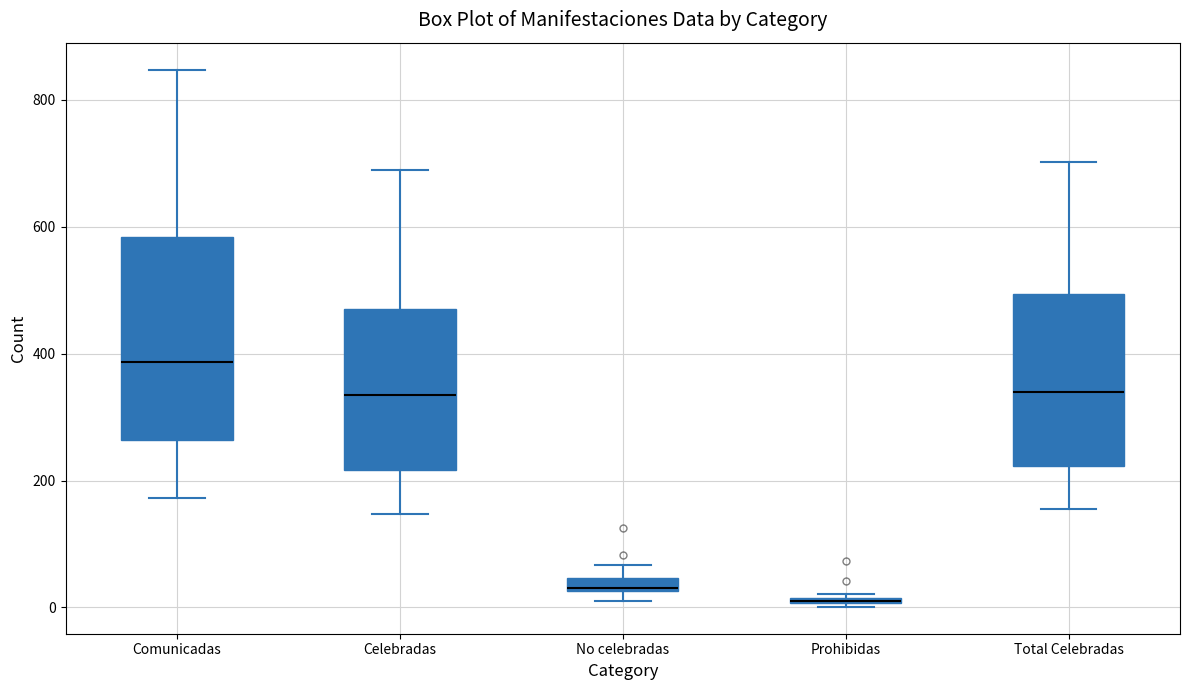

Where does the median line of the box for Comunicadas sit on the y-axis? The values are not printed on the chart, so give them approximately, as read against the axis.

380